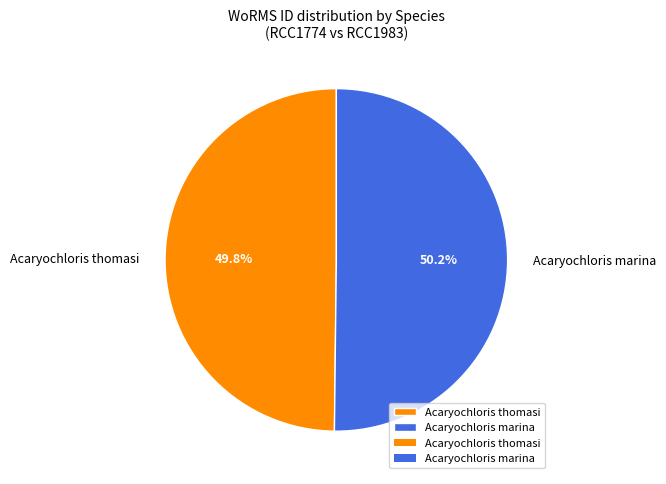

How many slices are in this pie chart?

2